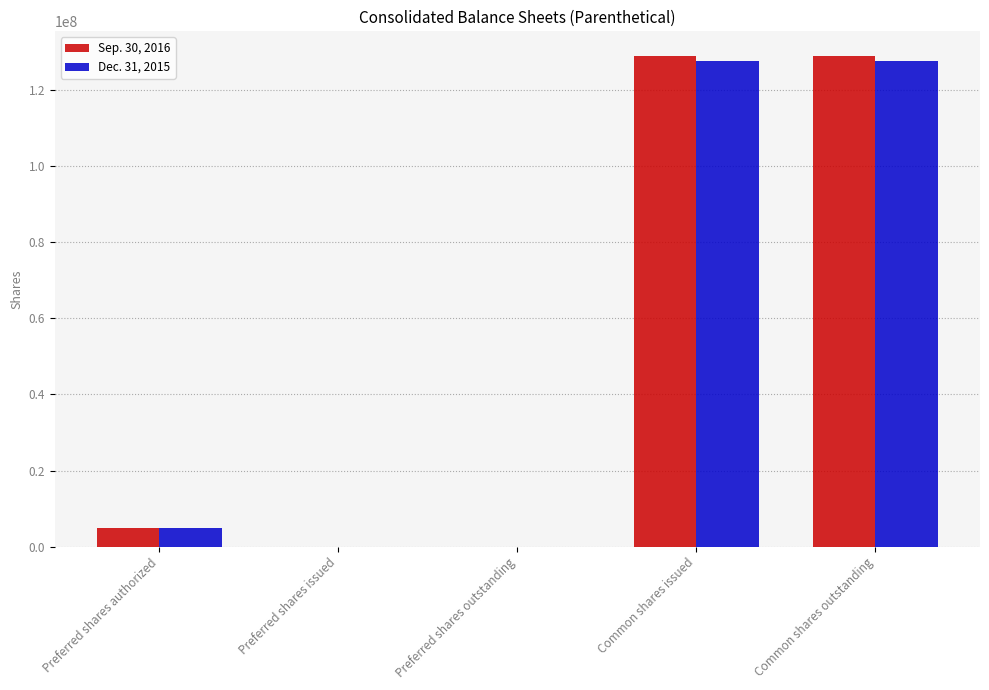

Does the chart contain stacked bars?

No